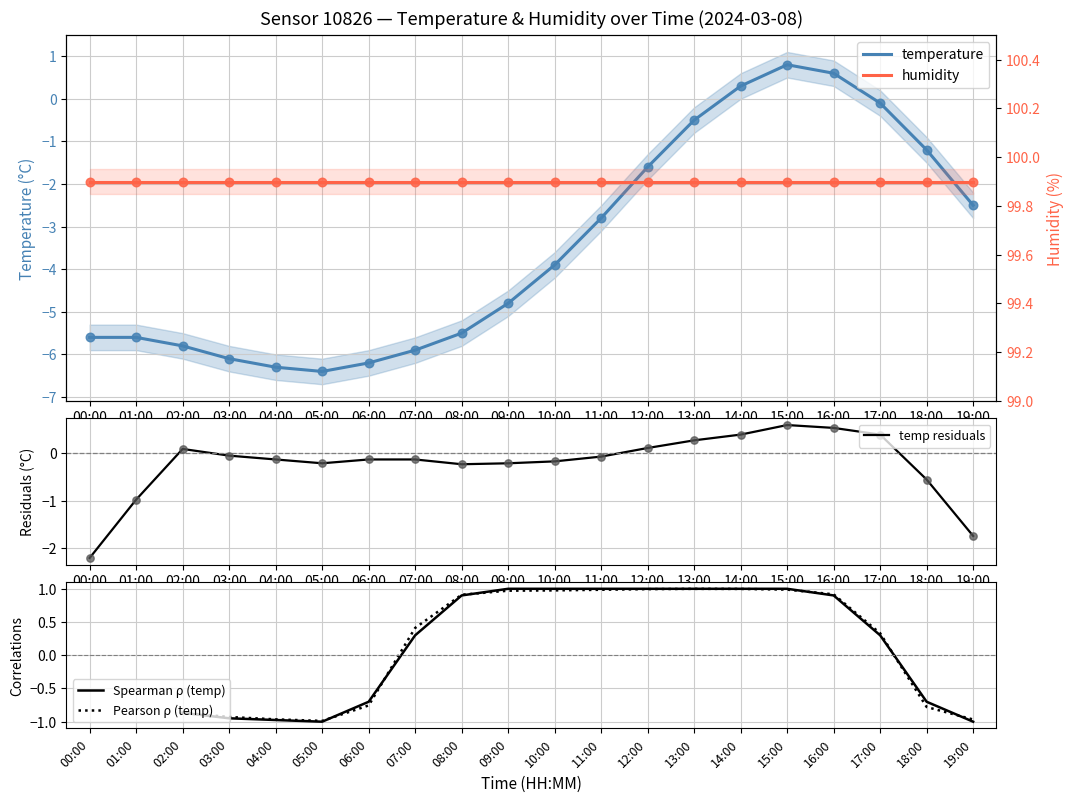

Which series contains the highest Y value?

humidity